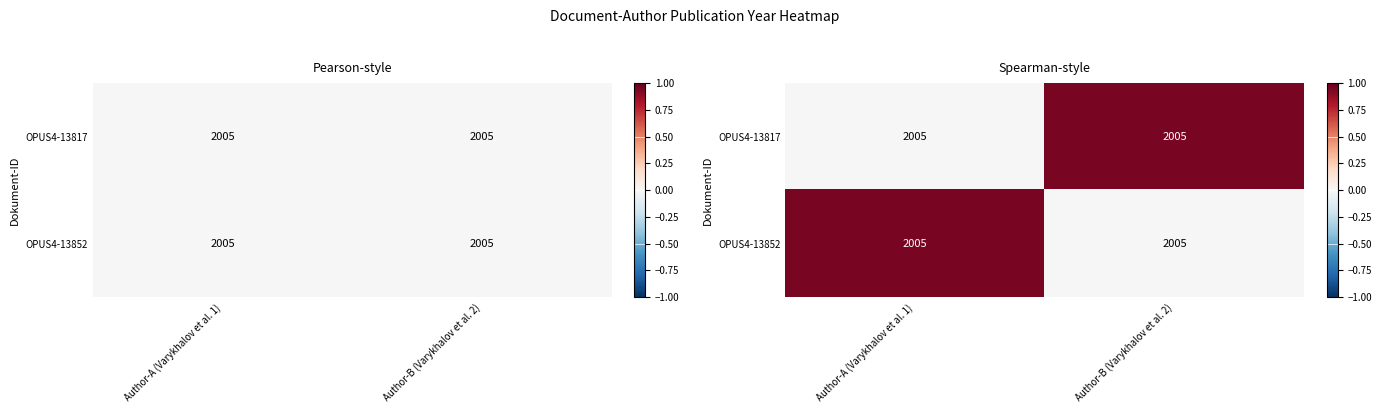

Which category has the highest value in the OPUS4-13817 series?

Author-B (Varykhalov et al. 2)